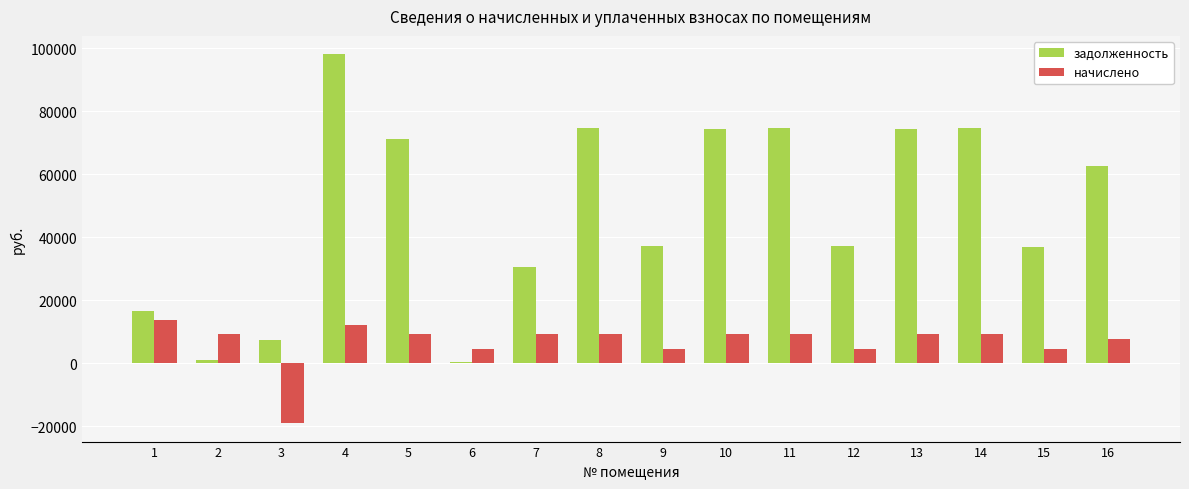

Which category has the lowest value across all series?

3